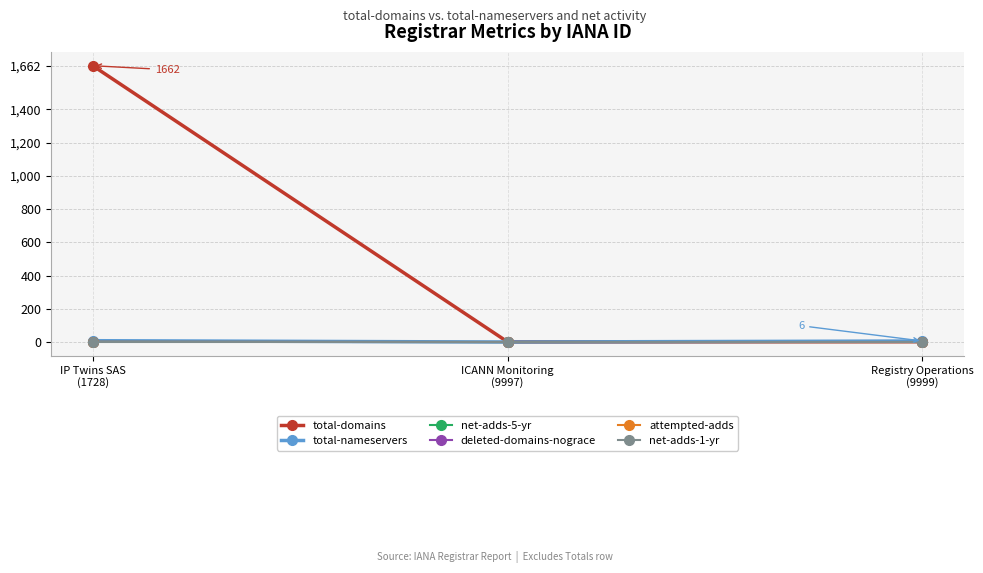

The attempted-adds series shows 1 at Registry Operations
(9999). True or false?

False